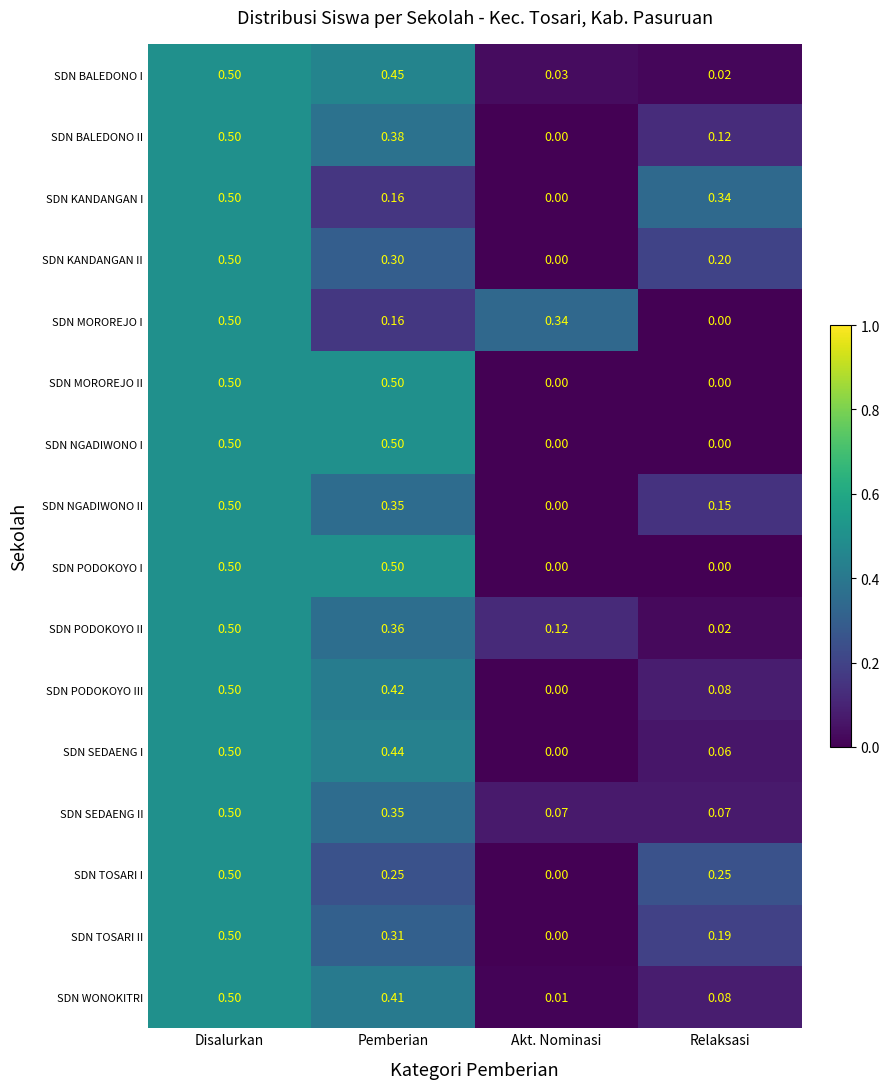

What is the total value across all series at Relaksasi?

1.6